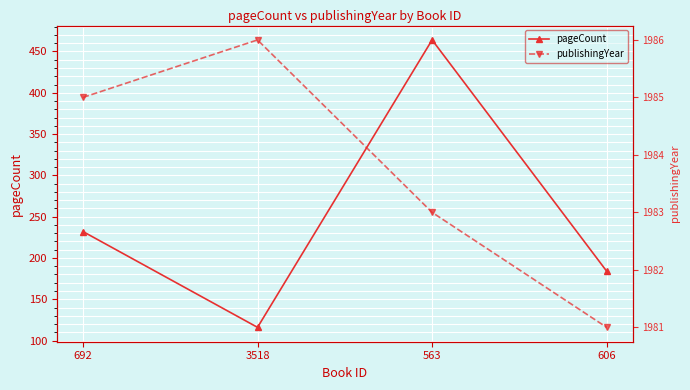

At how many categories does at least one series exceed 1117?

4